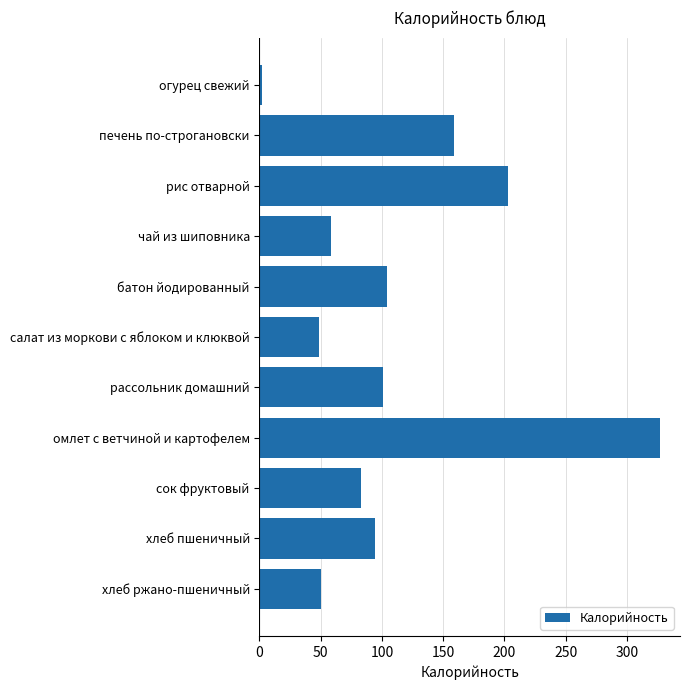

The value at сок фруктовый is 120. True or false?

False